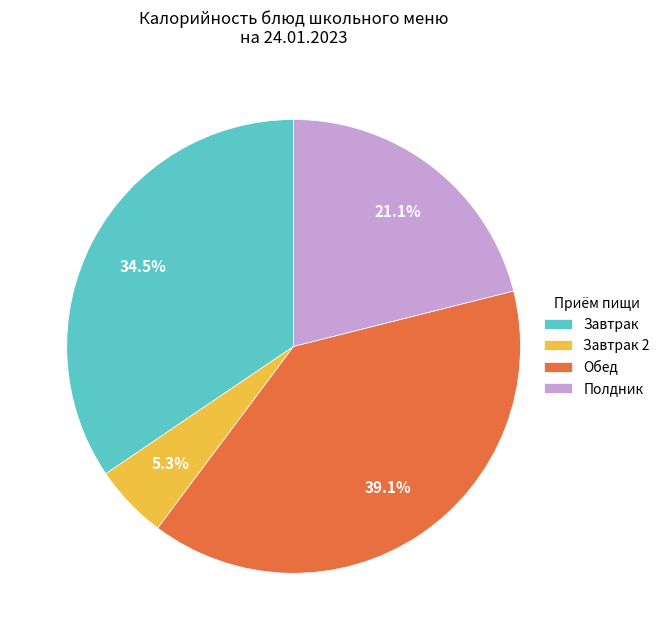

Count the number of slices in the pie.

4